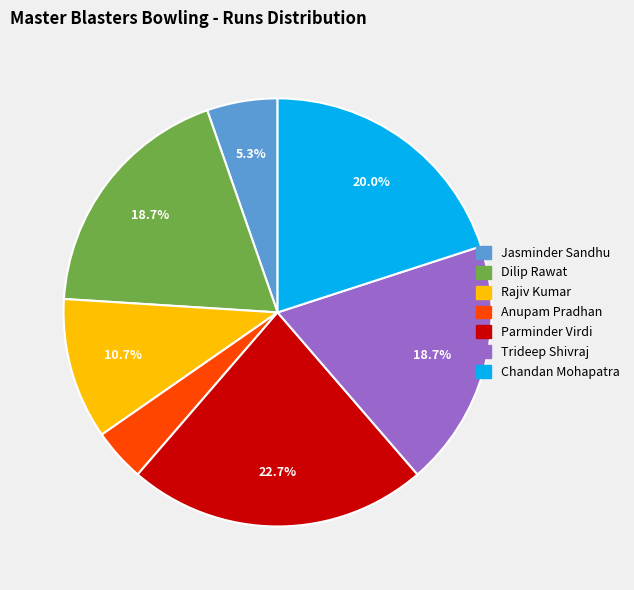

How many slices are in this pie chart?

7